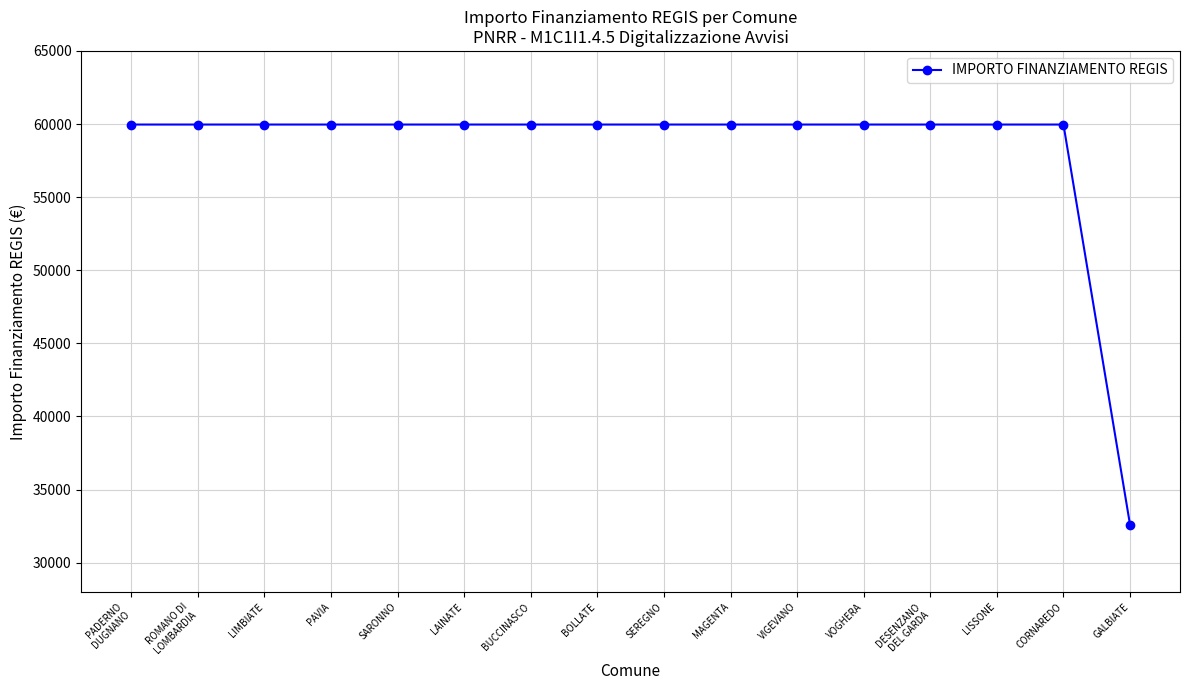

What is the ratio of the value at LISSONE to the value at VIGEVANO?

1.0